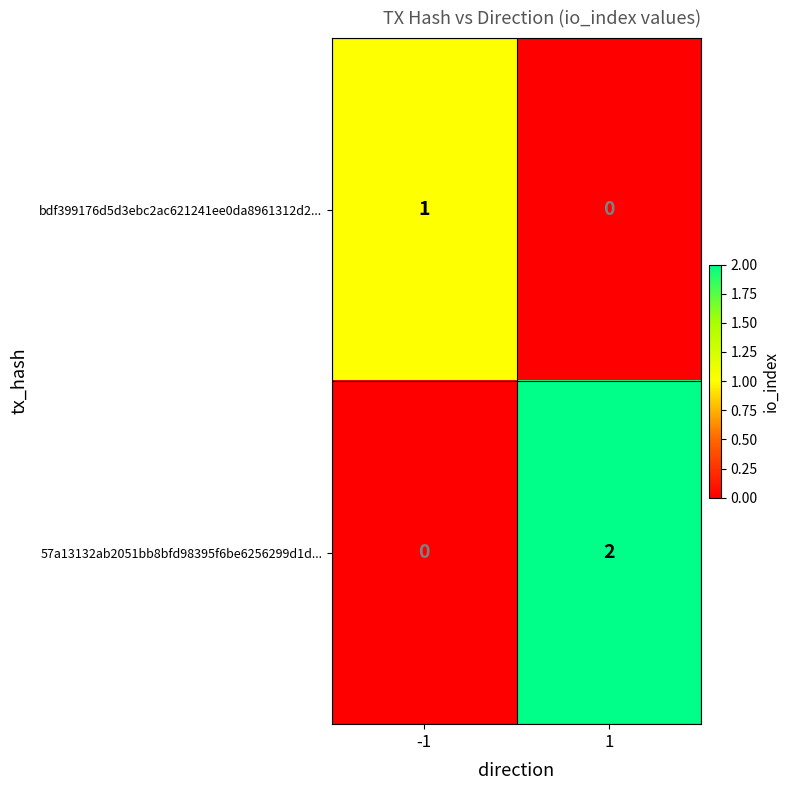

Which series has the largest total across all categories?

57a13132ab2051bb8bfd98395f6be6256299d1d...